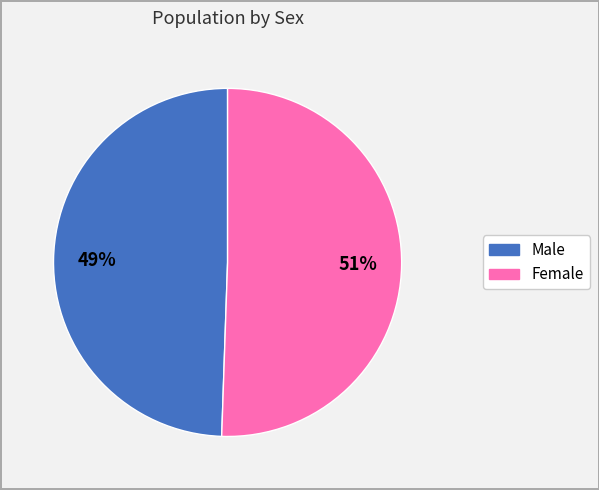

Do Female and Male together represent more than half of the pie?

Yes